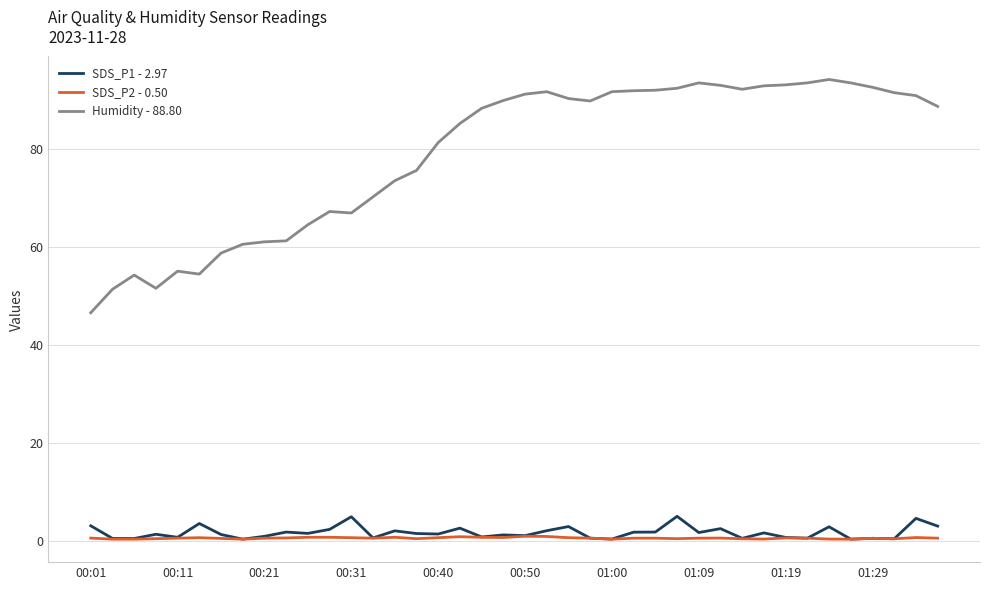

How many lines are shown in the chart?

3